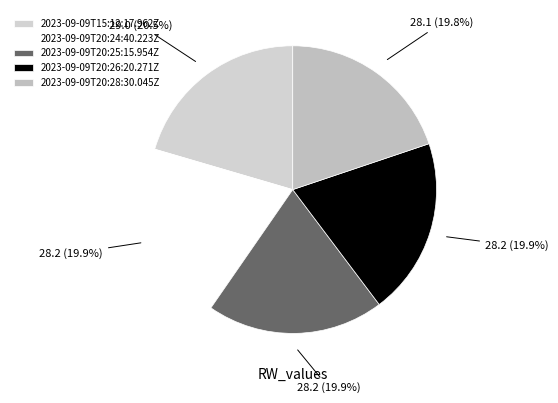

Which slice is the smallest?

2023-09-09T20:28:30.045Z